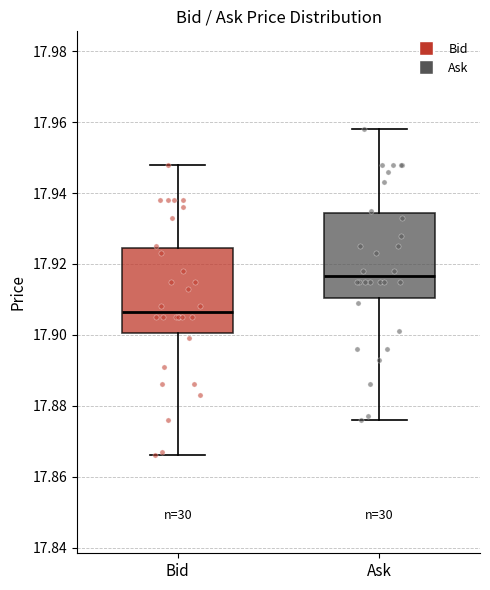

Reading left to right, transcribe this box plot: for each box, give where its median line is, the range the box spans, and where its two whiskers end, as read against the y-axis. The values are not printed on the chart, so give them approximately, as read against the axis.

Bid: median 17.906, box 17.900 to 17.924, whiskers 17.866 to 17.948
Ask: median 17.916, box 17.910 to 17.934, whiskers 17.876 to 17.958